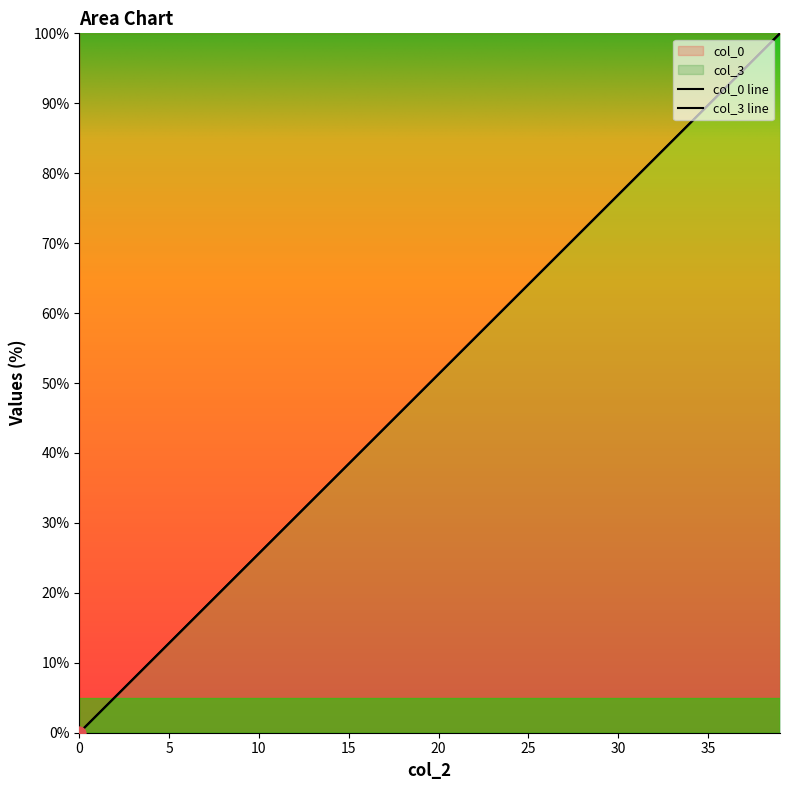

What are all the series names shown in the legend?

col_0, col_3